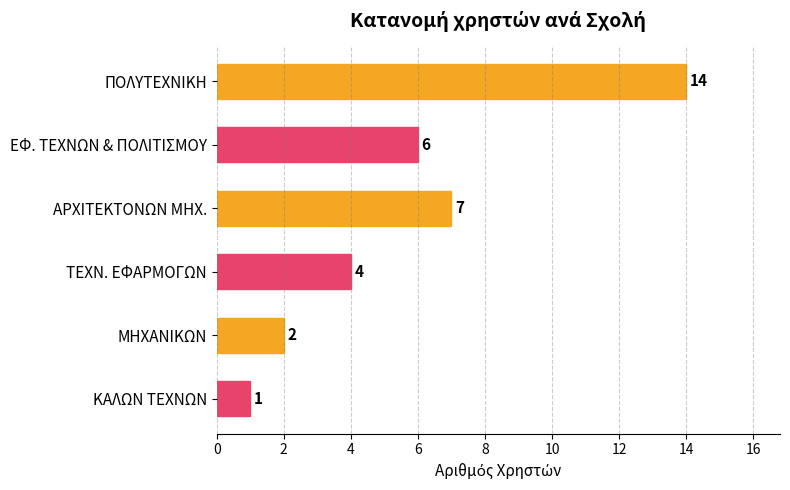

Reading top to bottom, extract all data points from this chart.

ΠΟΛΥΤΕΧΝΙΚΗ=14	ΕΦ. ΤΕΧΝΩΝ & ΠΟΛΙΤΙΣΜΟΥ=6	ΑΡΧΙΤΕΚΤΟΝΩΝ ΜΗΧ.=7	ΤΕΧΝ. ΕΦΑΡΜΟΓΩΝ=4	ΜΗΧΑΝΙΚΩΝ=2	ΚΑΛΩΝ ΤΕΧΝΩΝ=1